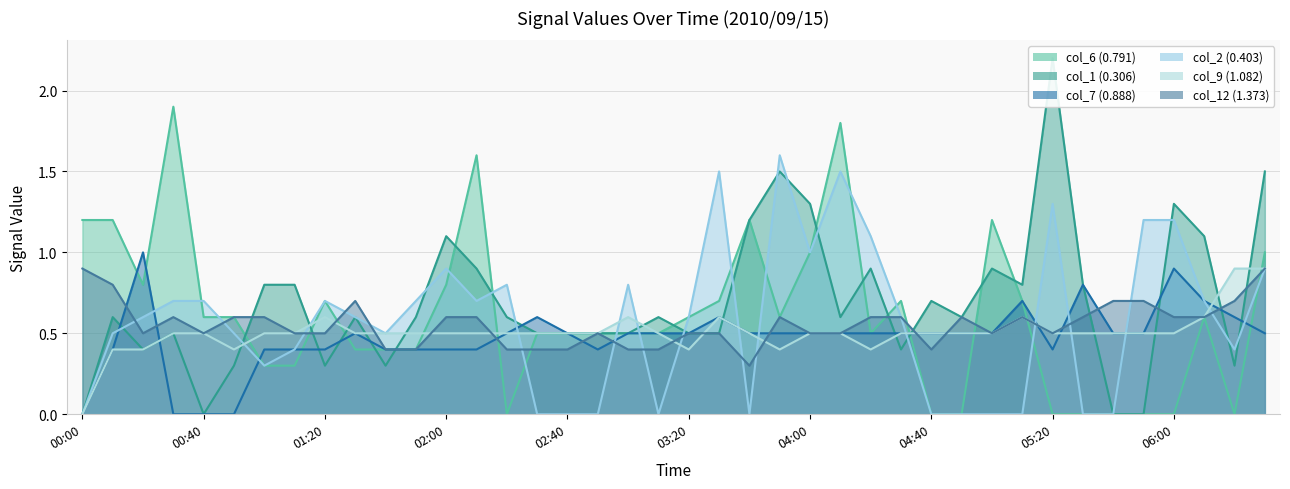

Where is col_2 (0.403) nearest to the value 0?

00:00